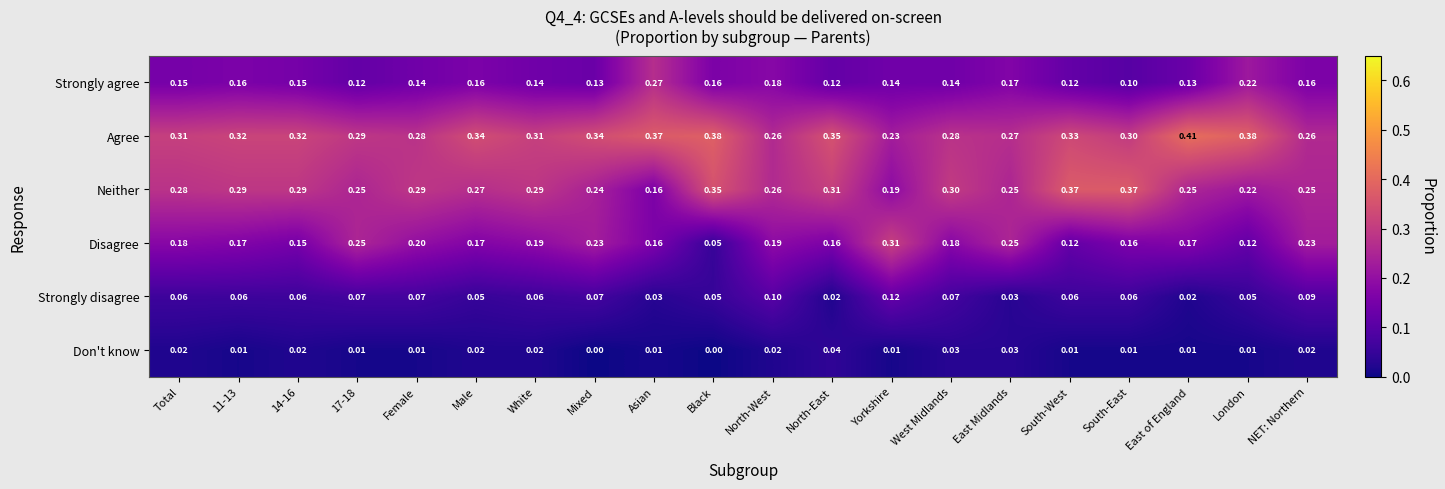

List the series in order of their peak value, highest first.

Agree, Neither, Disagree, Strongly agree, Strongly disagree, Don't know